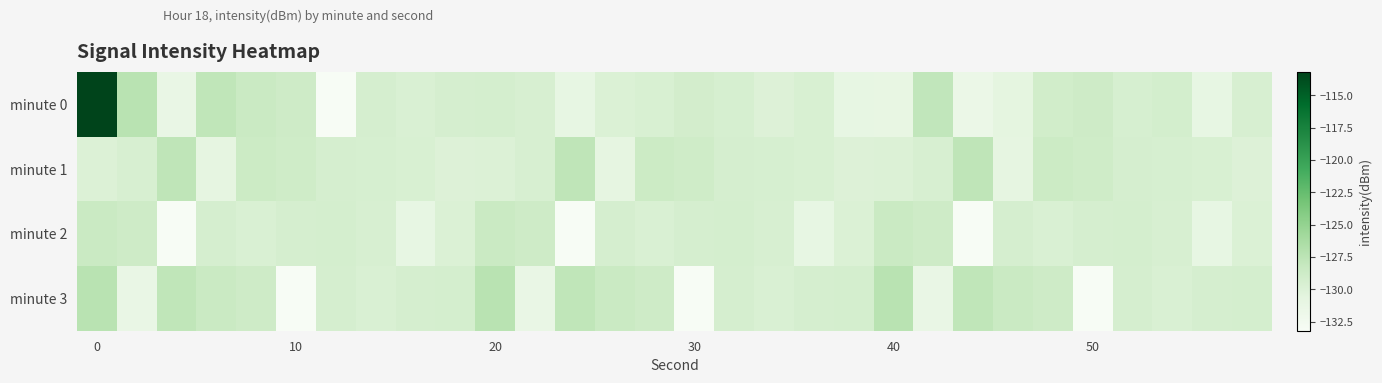

Which series has the largest range (max minus min)?

minute 0